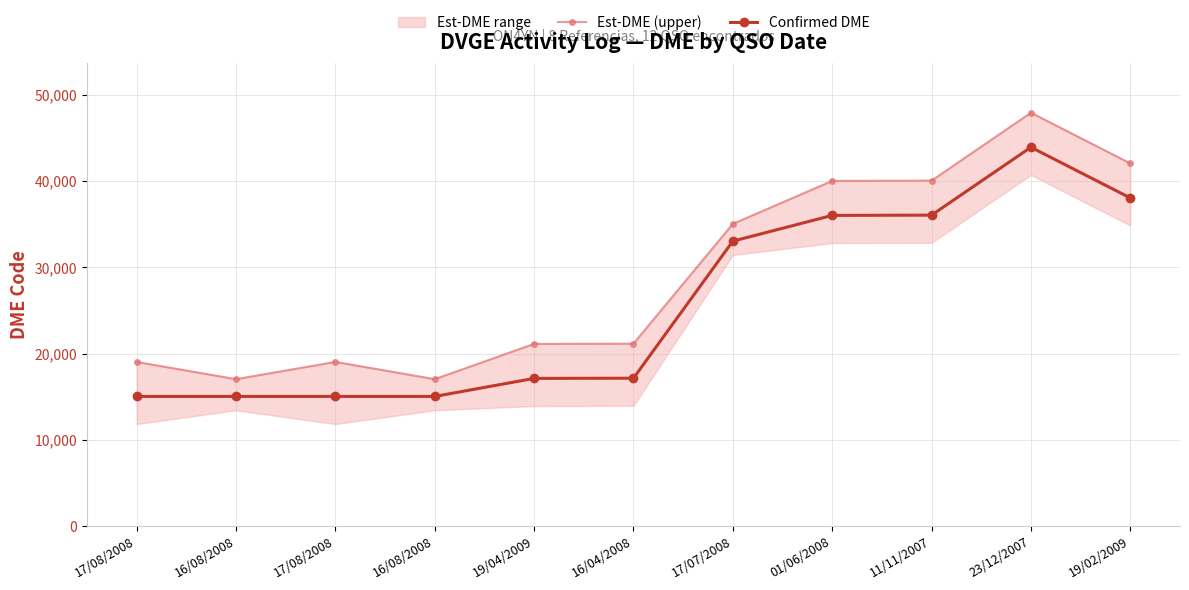

True or false: Confirmed DME and Est-DME (upper) cross at least once.

False